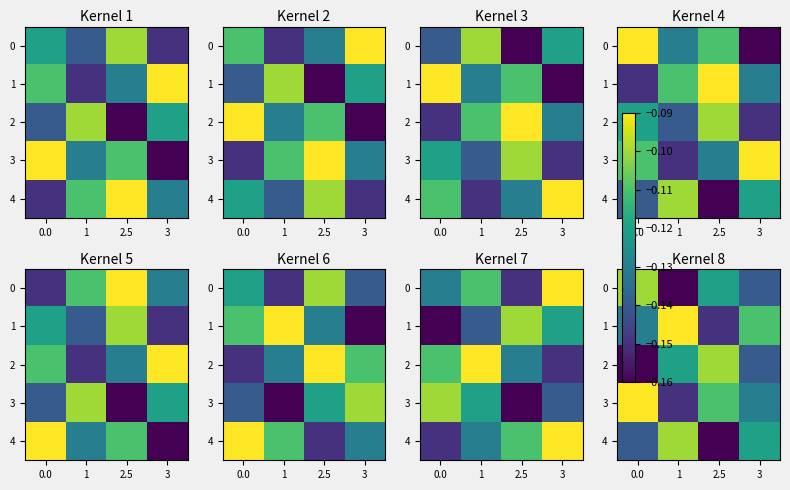

Is the value of 4 at 0.0 greater than the value of 3 at 1?

Yes